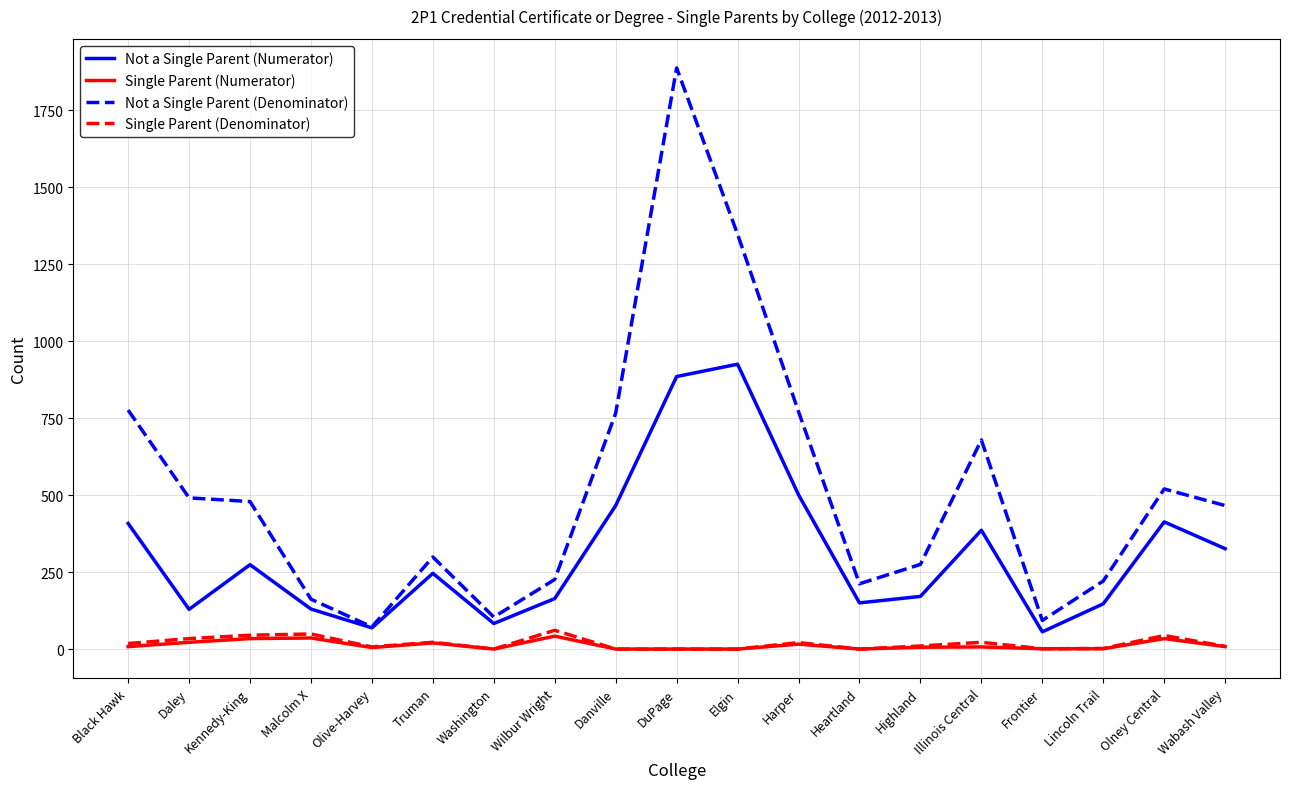

What is the difference between the Not a Single Parent (Denominator) values at Black Hawk and Elgin?

571